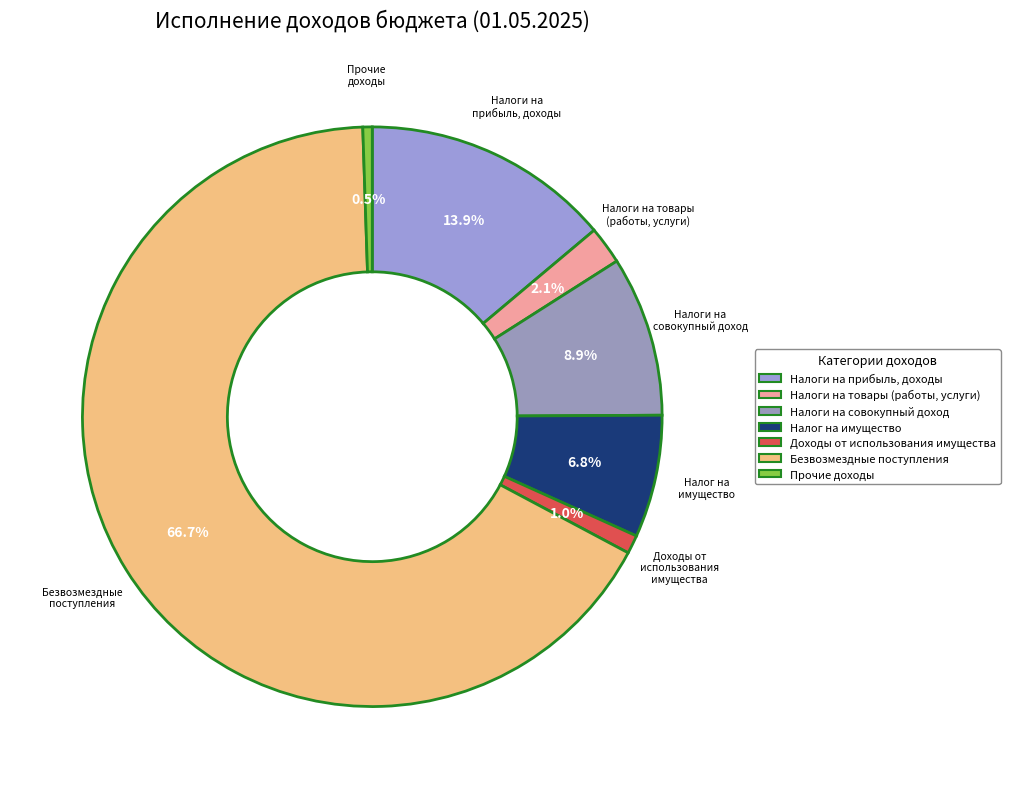

To the nearest percent, what is the difference between the largest and smallest slice percentages?

66%